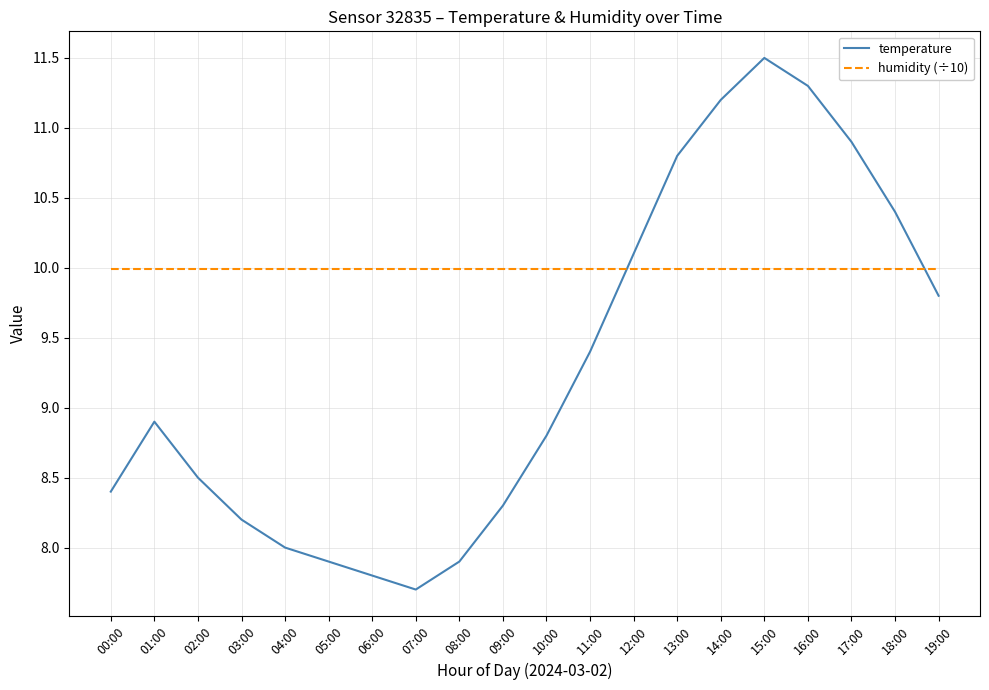

Reading left to right, transcribe all the data shown in this chart.

temperature: 8.4	8.9	8.5	8.2	8.0	7.9	7.8	7.7	7.9	8.3	8.8	9.4	10.1	10.8	11.2	11.5	11.3	10.9	10.4	9.8
humidity (÷10): 10.0	10.0	10.0	10.0	10.0	10.0	10.0	10.0	10.0	10.0	10.0	10.0	10.0	10.0	10.0	10.0	10.0	10.0	10.0	10.0